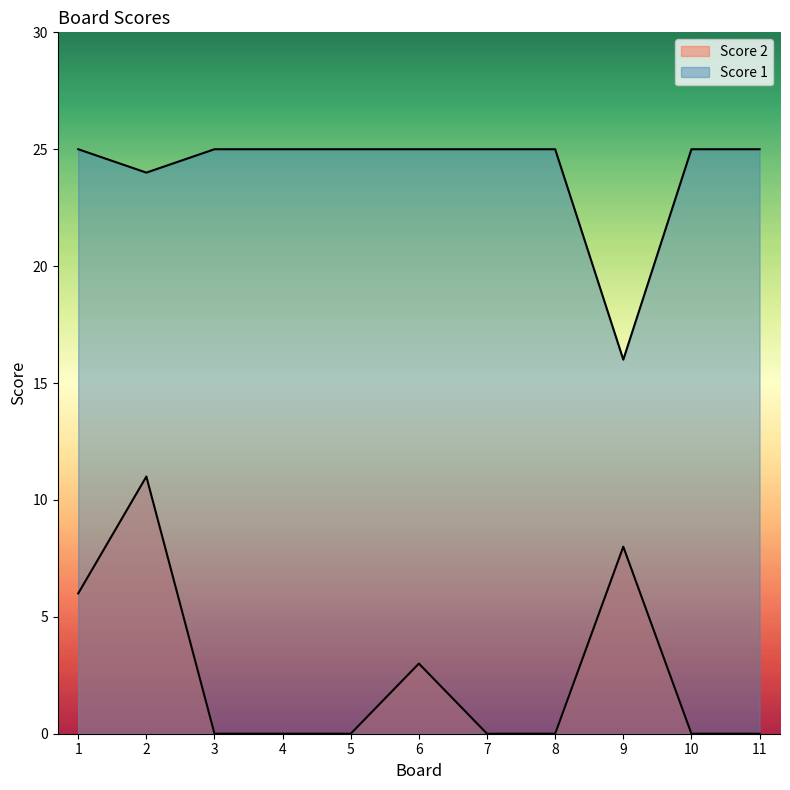

How many interior local valleys does the Score 1 series have?

2